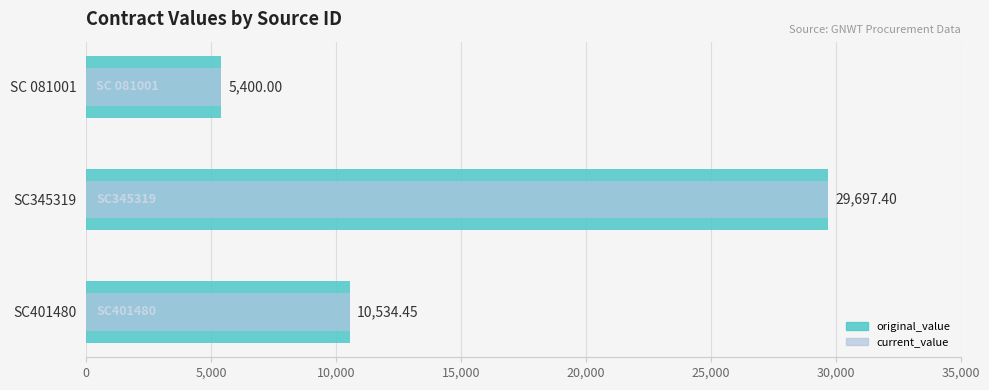

Reading left to right, extract all data points from this chart.

original_value: 10534.5	29697.4	5400.0
current_value: 10534.5	29697.4	5400.0